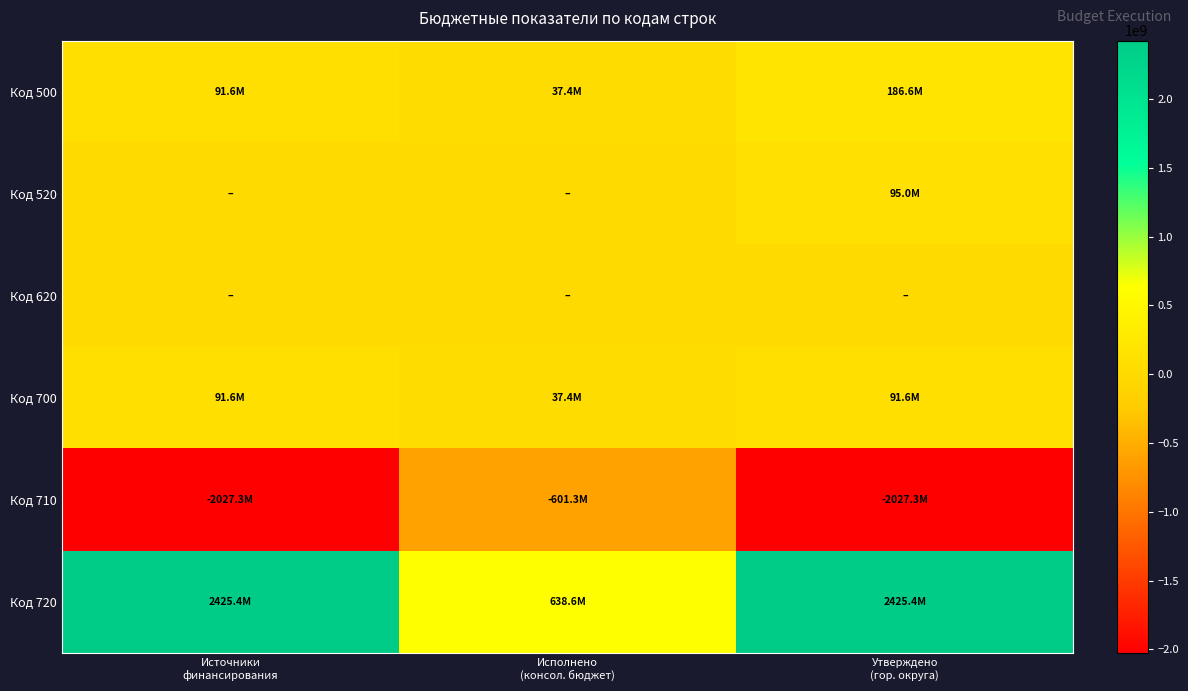

Reading left to right, extract all data points from this chart.

Код 500: Источники
финансирования=91608800.0	Исполнено
(консол. бюджет)=37355009.9	Утверждено
(гор. округа)=186588200.0
Код 520: Источники
финансирования=0.0	Исполнено
(консол. бюджет)=0.0	Утверждено
(гор. округа)=94979400.0
Код 620: Источники
финансирования=0.0	Исполнено
(консол. бюджет)=0.0	Утверждено
(гор. округа)=0.0
Код 700: Источники
финансирования=91608800.0	Исполнено
(консол. бюджет)=37355009.9	Утверждено
(гор. округа)=91608800.0
Код 710: Источники
финансирования=-2027265000.0	Исполнено
(консол. бюджет)=-601282466.4	Утверждено
(гор. округа)=-2027265000.0
Код 720: Источники
финансирования=2425357797.6	Исполнено
(консол. бюджет)=638637476.2	Утверждено
(гор. округа)=2425357797.6